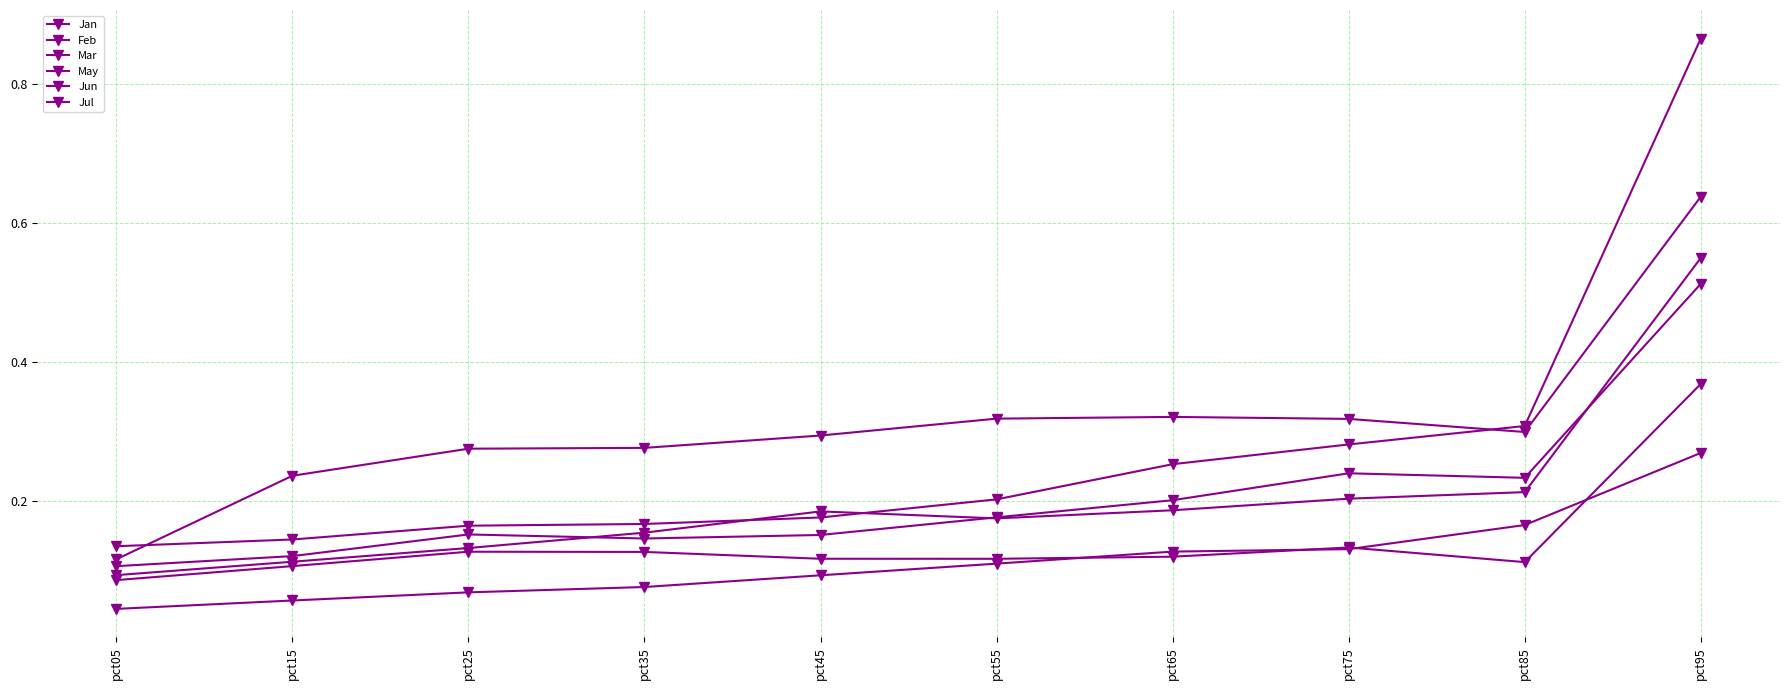

Is this an area chart (filled region under the line)?

No